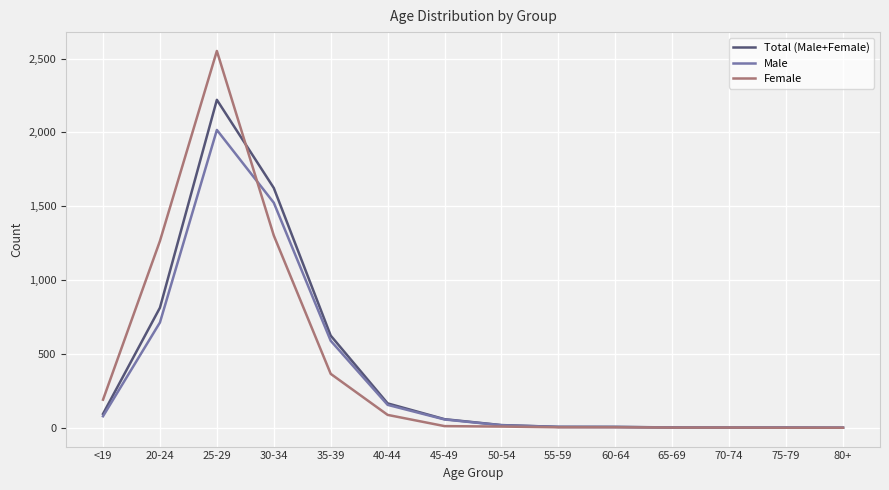

Where does the Male series first go above 56?

<19